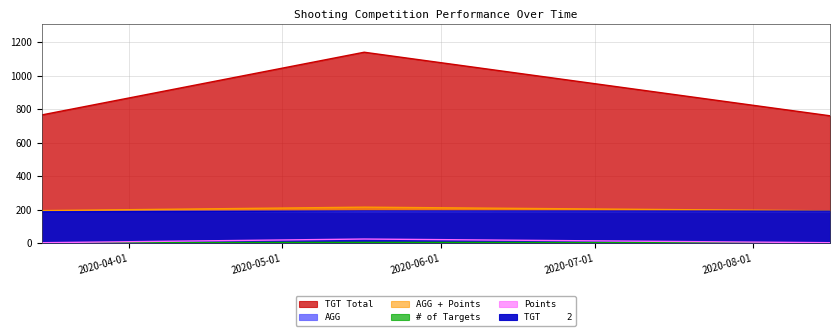

At 2020-03-15, list the series in order from largest to smallest.

TGT Total, AGG + Points, AGG, TGT     2, # of Targets, Points